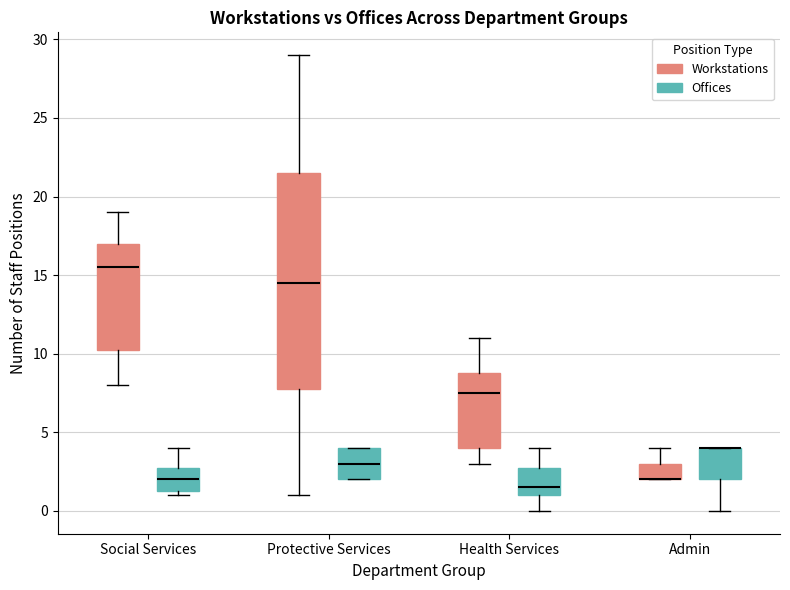

Reading left to right, transcribe this box plot: for each box, give where its median line is, the range the box spans, and where its two whiskers end, as read against the y-axis. The values are not printed on the chart, so give them approximately, as read against the axis.

Social Services (Workstations): median 15.5, box 10.5 to 17.0, whiskers 8.0 to 19.0
Social Services (Offices): median 2.0, box 1.5 to 3.0, whiskers 1.0 to 4.0
Protective Services (Workstations): median 14.5, box 8.0 to 21.5, whiskers 1.0 to 29.0
Protective Services (Offices): median 3.0, box 2.0 to 4.0, whiskers 2.0 to 4.0
Health Services (Workstations): median 7.5, box 4.0 to 9.0, whiskers 3.0 to 11.0
Health Services (Offices): median 1.5, box 1.0 to 3.0, whiskers 0.0 to 4.0
Admin (Workstations): median 2.0 (drawn on the box's lower edge), box 2.0 to 3.0, whiskers 2.0 to 4.0
Admin (Offices): median 4.0 (drawn on the box's upper edge), box 2.0 to 4.0, whiskers 0.0 to 4.0